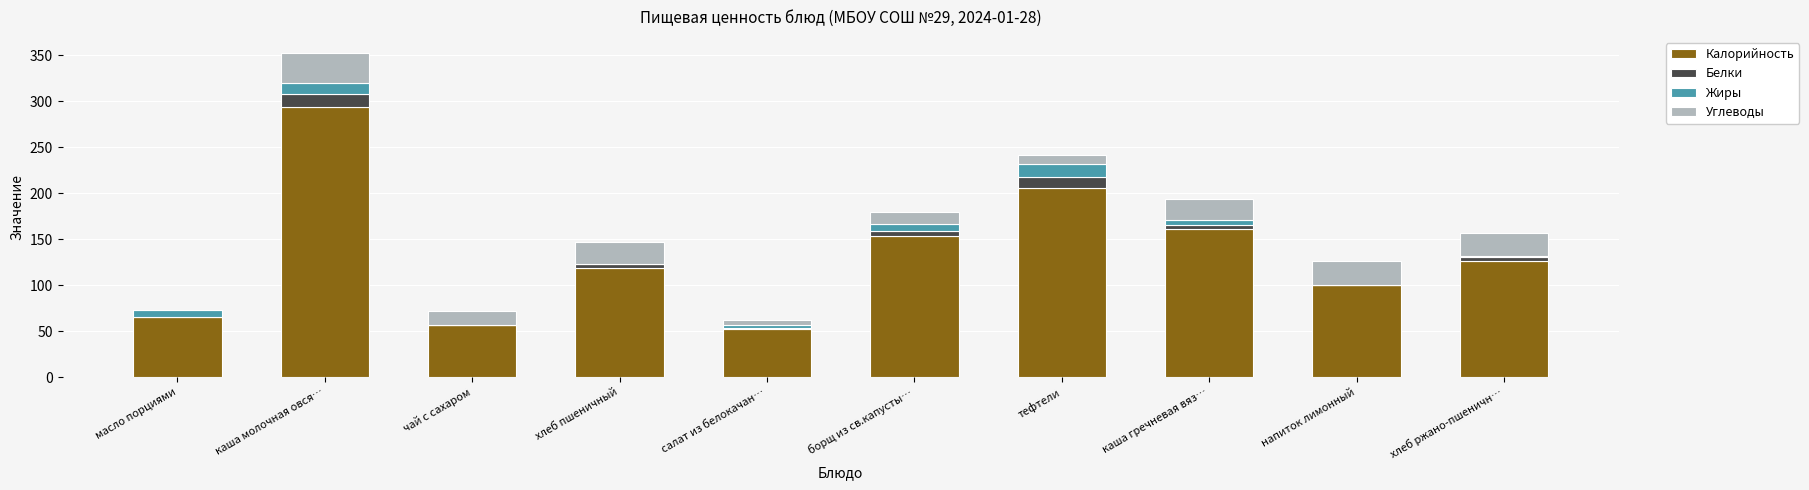

Which category has the highest value in the Калорийность series?

каша молочная овся…